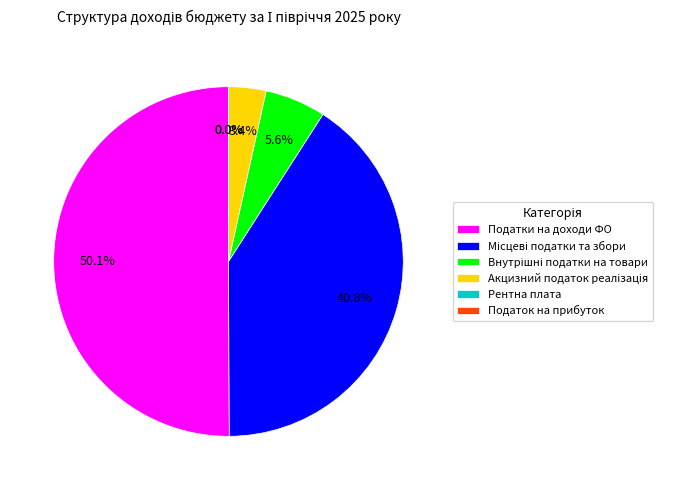

Which slice is the largest?

Податки на доходи ФО